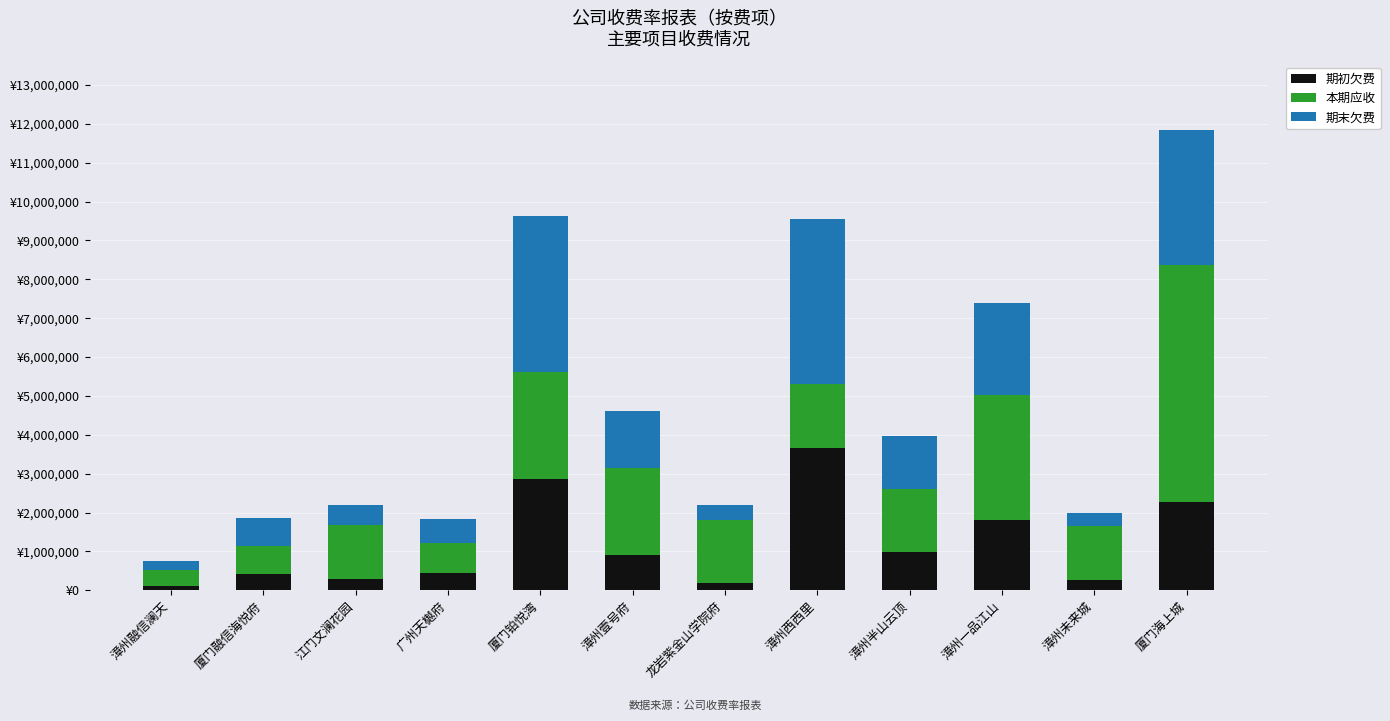

Is it true that 本期应收 equals 992072.4 at 漳州西西里?

False